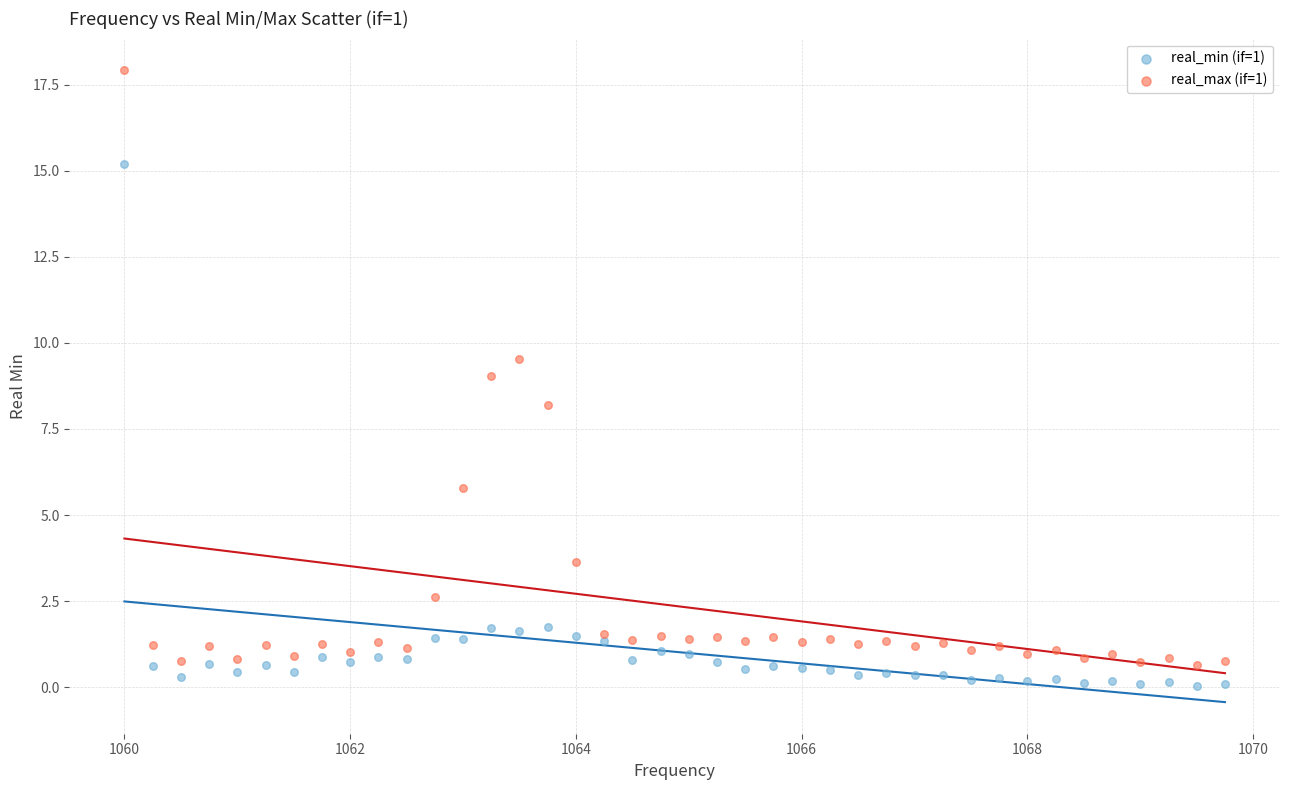

Which series contains the highest Y value?

real_max (if=1)